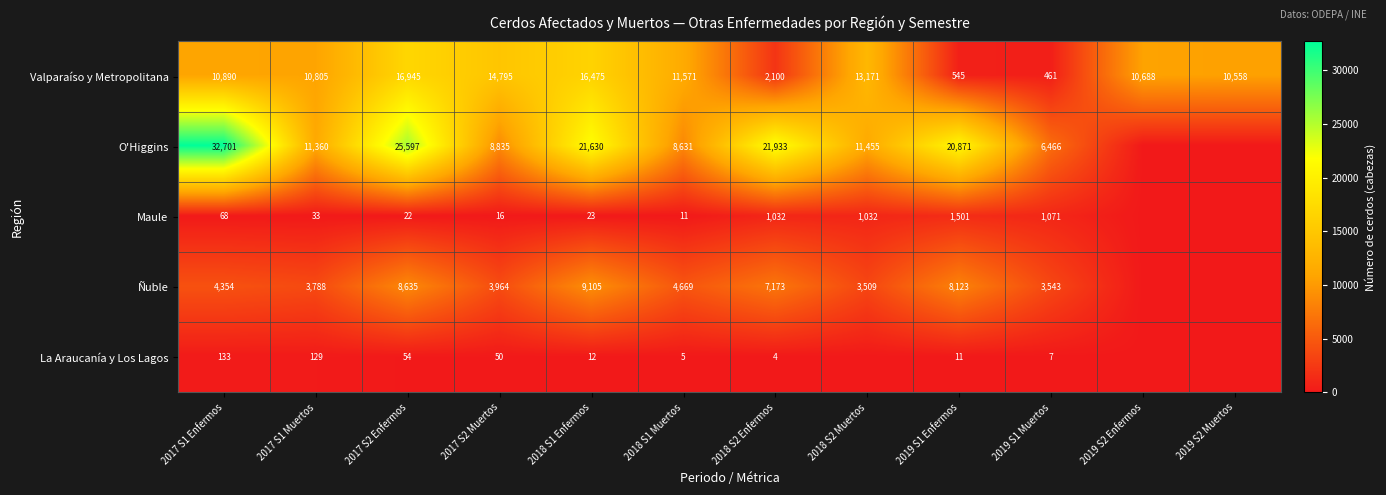

The value of Valparaíso y Metropolitana at 2017 S1 Enfermos is 10890. True or false?

True